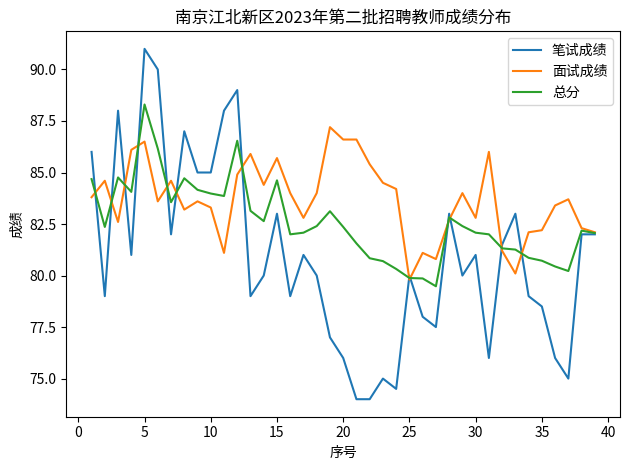

Which series has the widest spread of values?

笔试成绩